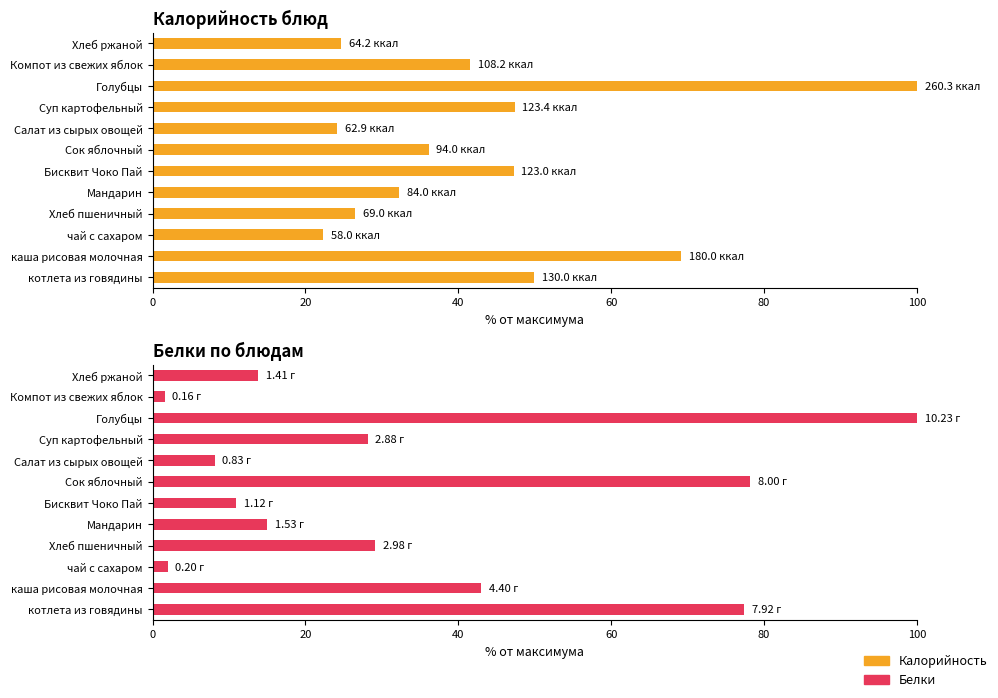

The value of Белки at каша рисовая молочная is 62.7. True or false?

False